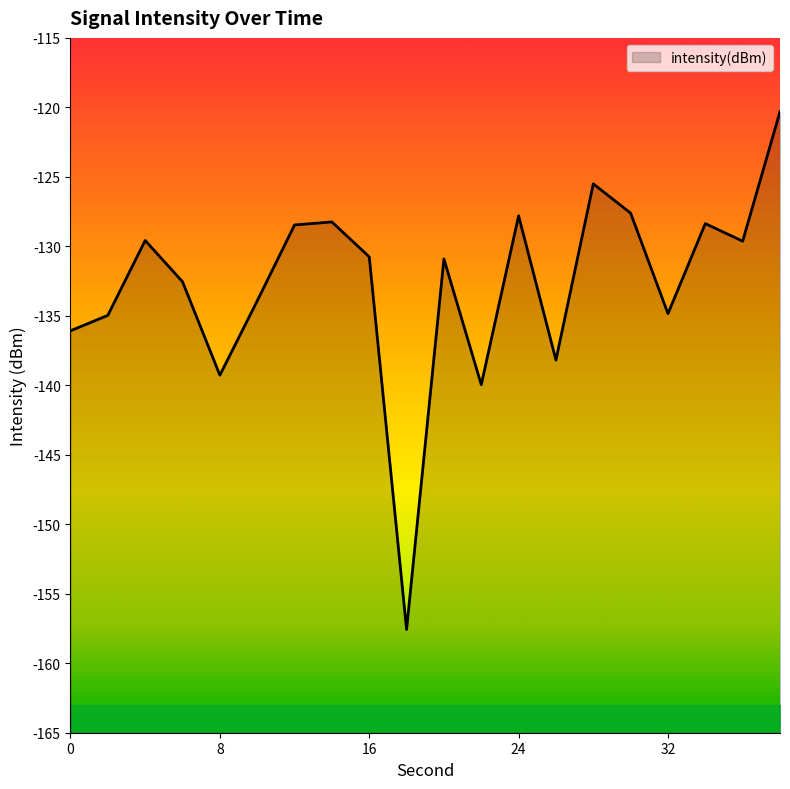

How many data points are above -130?

9